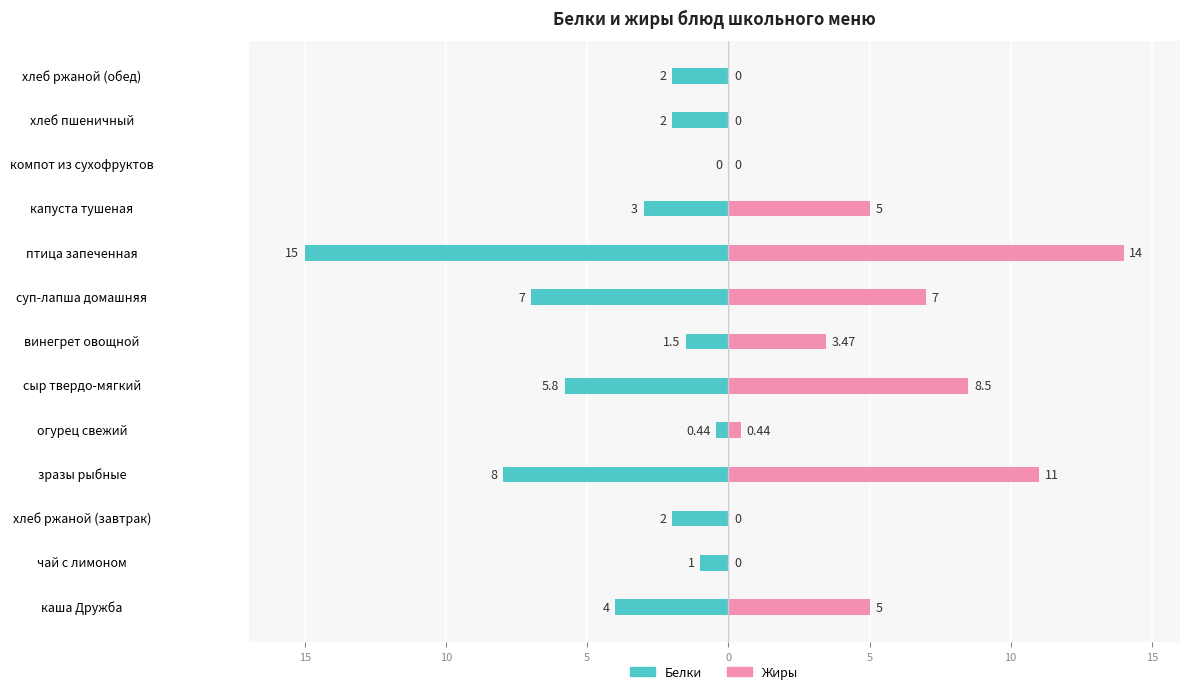

Rank the series by their average value, from highest to lowest.

Жиры, Белки